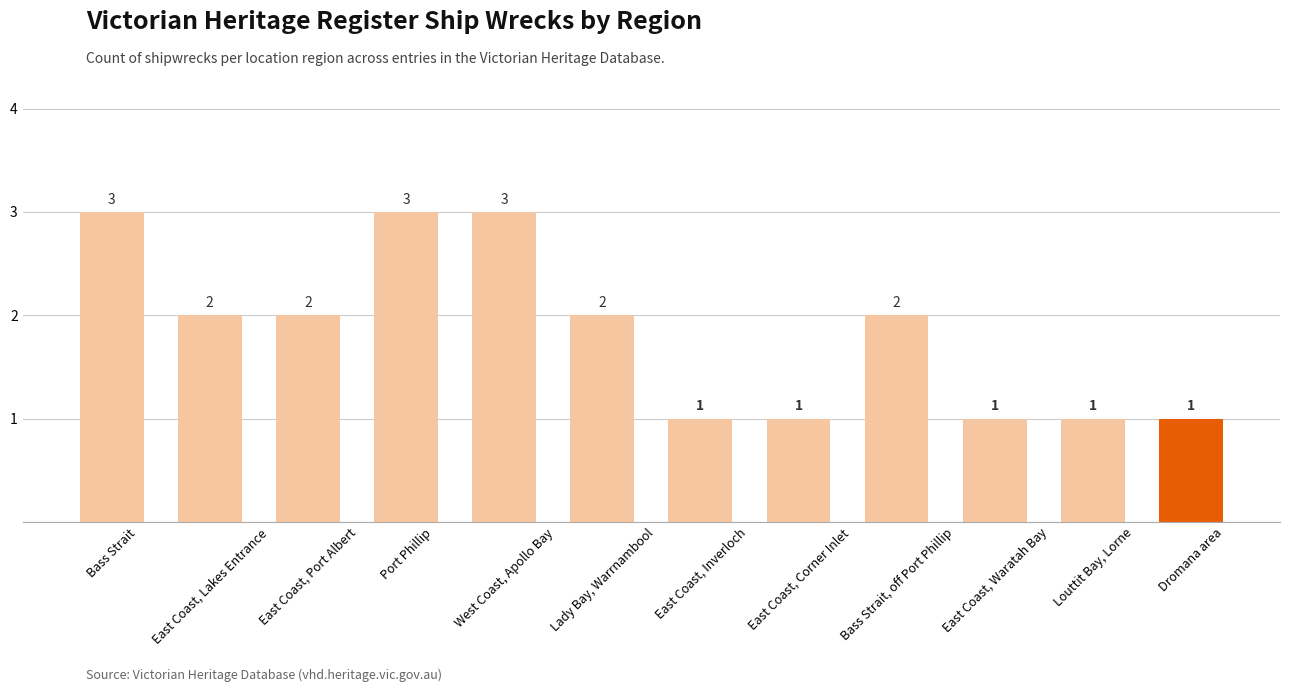

The value at Dromana area is 1. True or false?

True